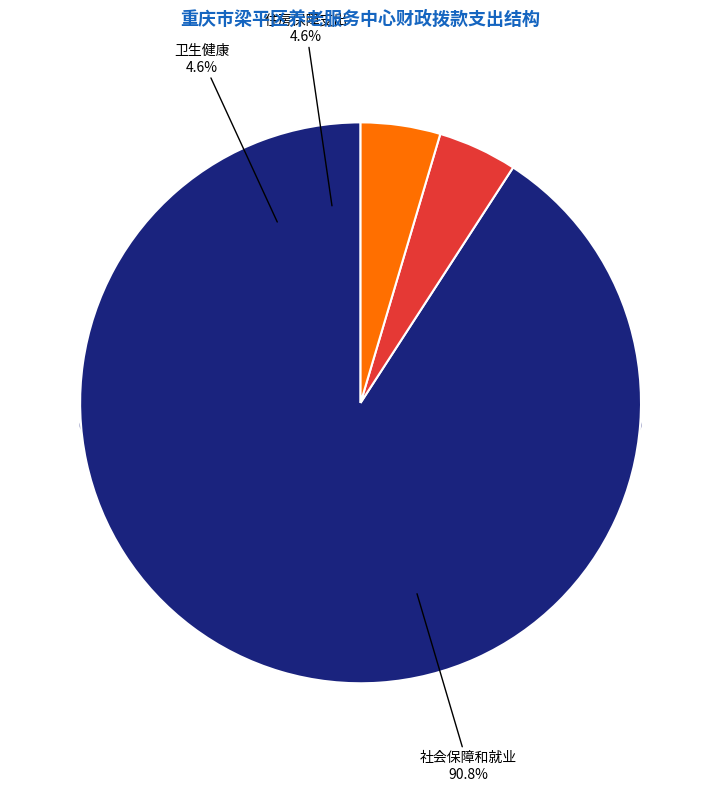

Count the number of slices in the pie.

3